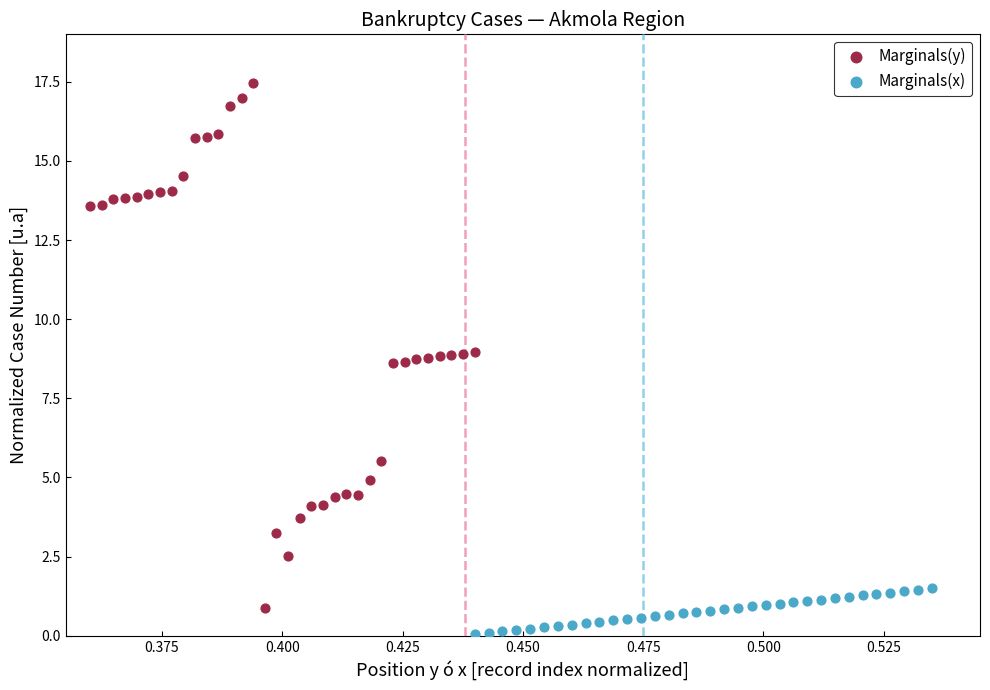

Which series reaches the minimum Y coordinate?

Marginals(x)